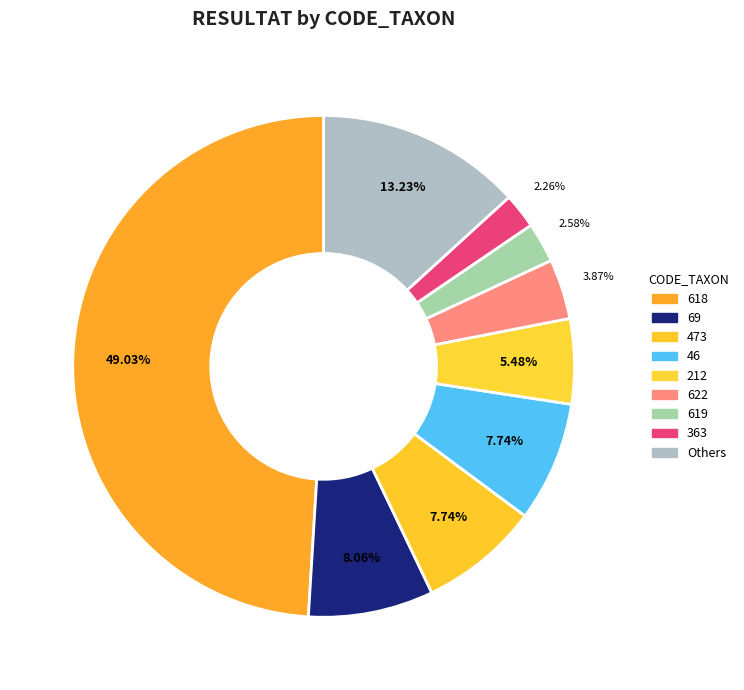

How many slices are in this pie chart?

9